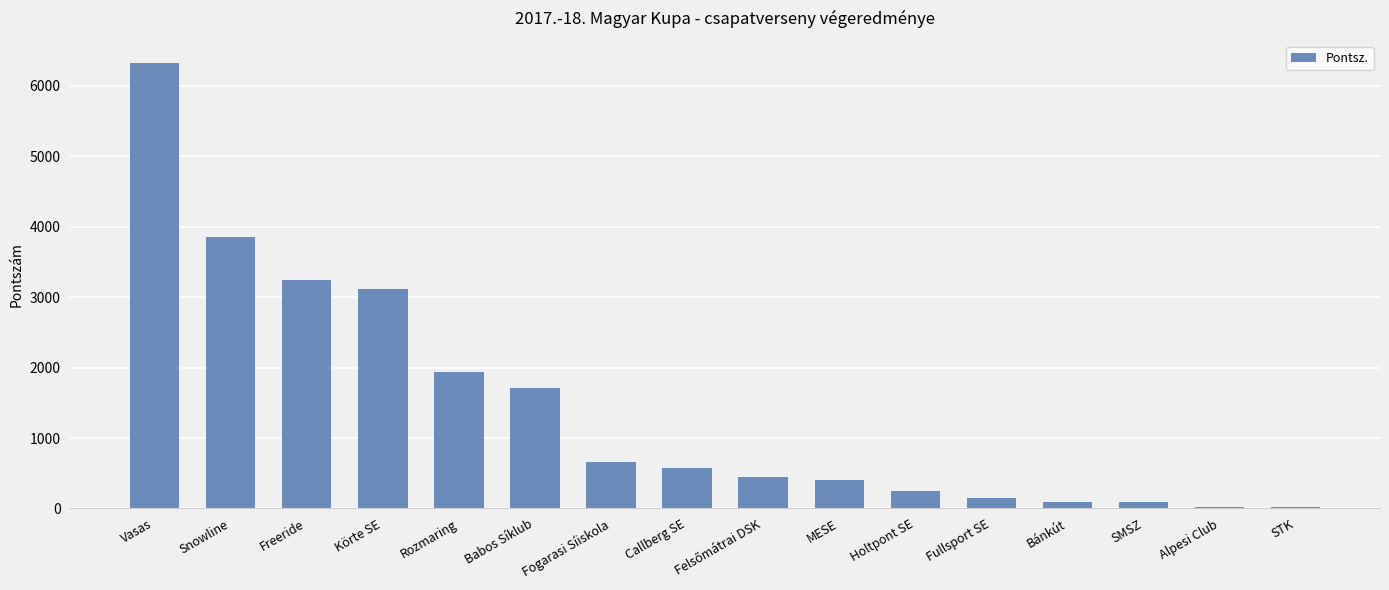

Are the bars grouped side by side (vs. stacked)?

No